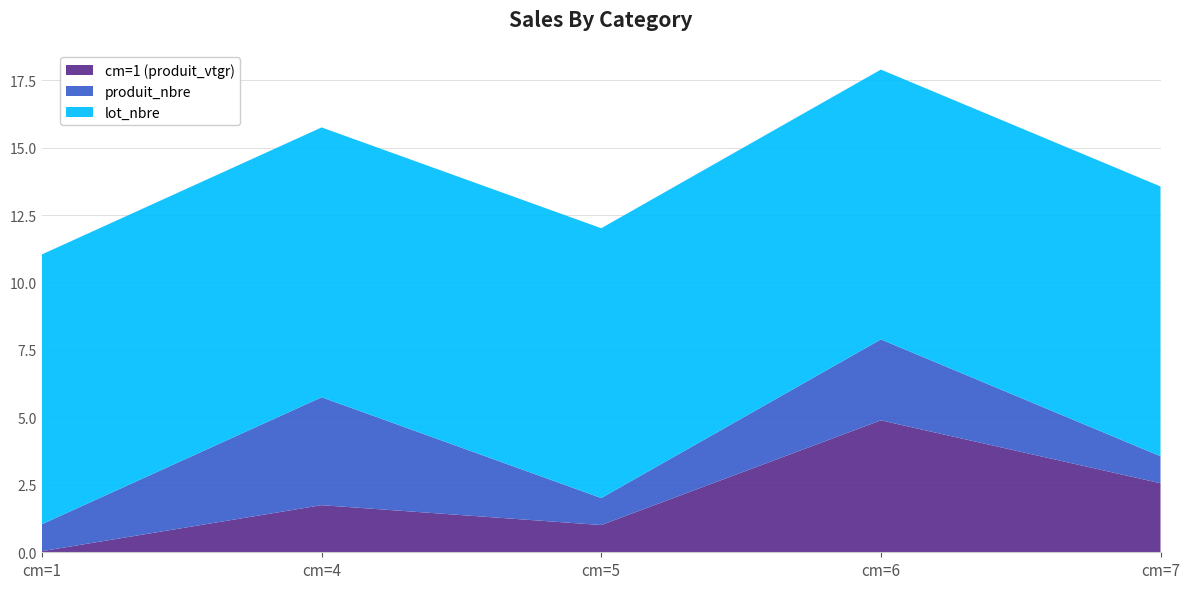

Reading right to left, transcribe all the data shown in this chart.

cm=1 (produit_vtgr): cm=7=2.6	cm=6=4.9	cm=5=1.0	cm=4=1.7	cm=1=0.0
produit_nbre: cm=7=1.0	cm=6=3.0	cm=5=1.0	cm=4=4.0	cm=1=1.0
lot_nbre: cm=7=10.0	cm=6=10.0	cm=5=10.0	cm=4=10.0	cm=1=10.0